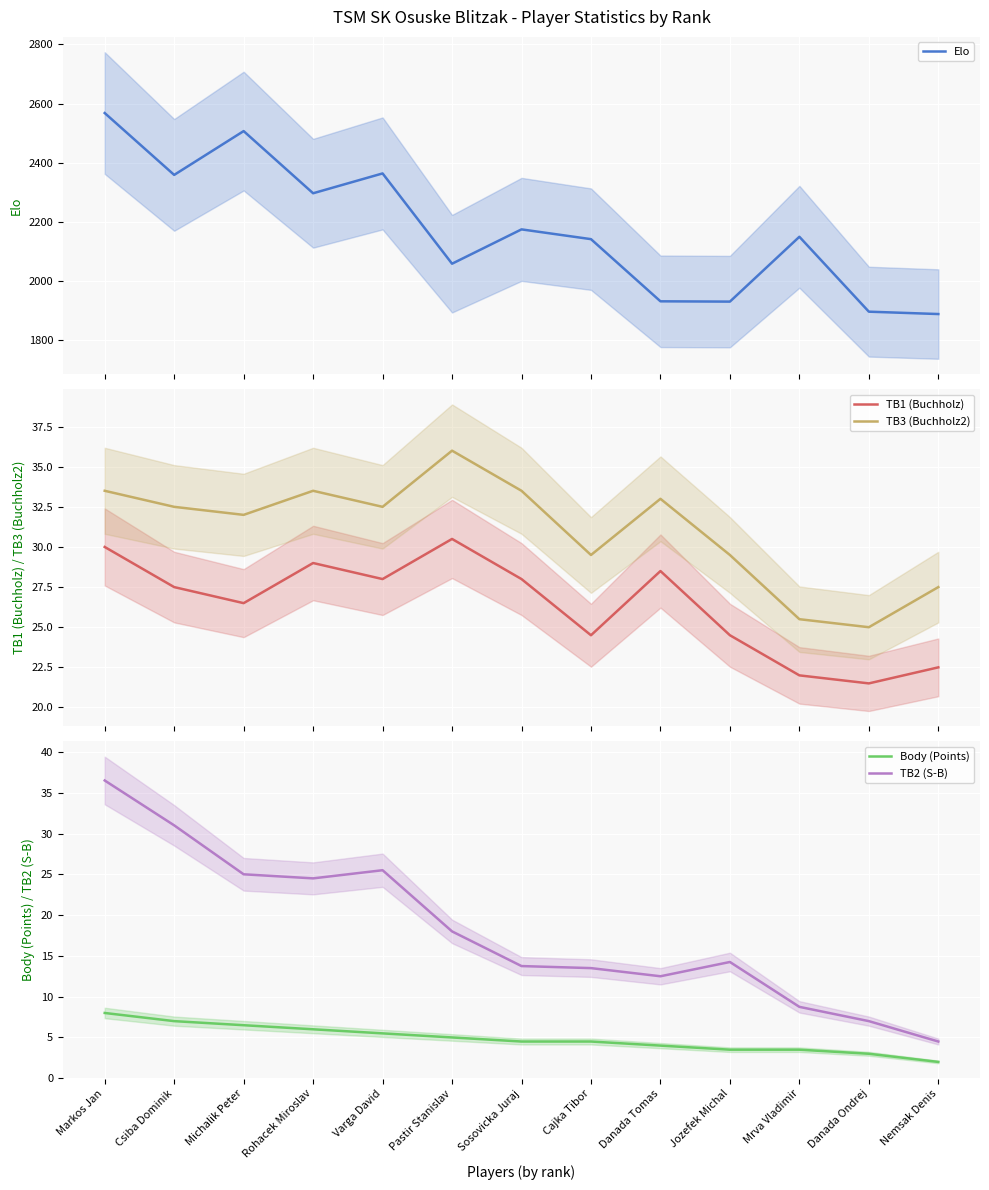

What is the label of the 6th point from the right?

Cajka Tibor